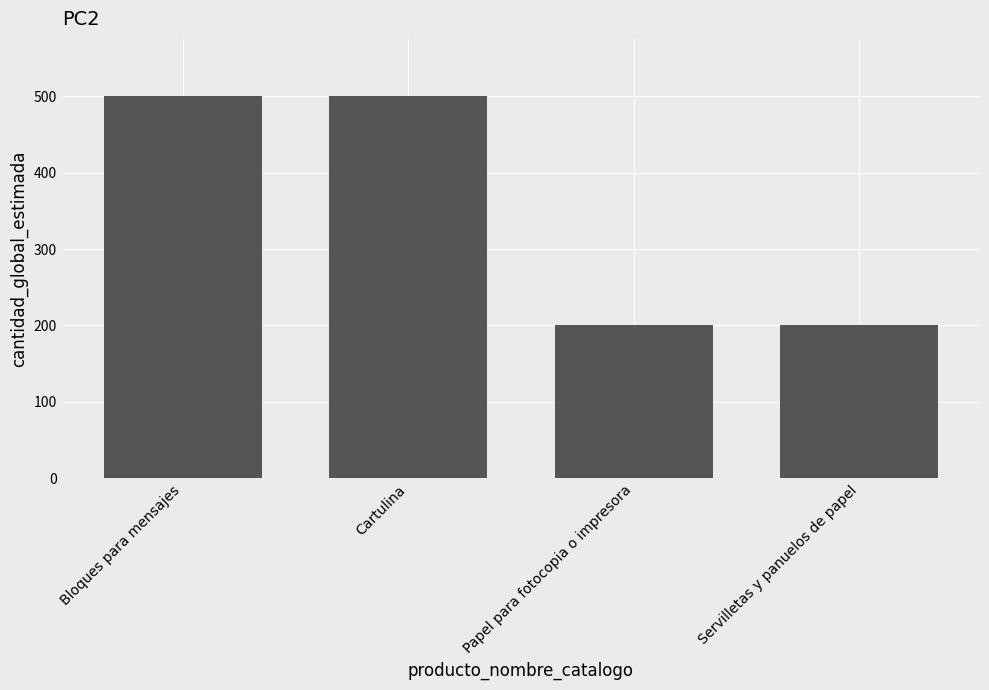

What is the difference between the second highest and second lowest values?

300